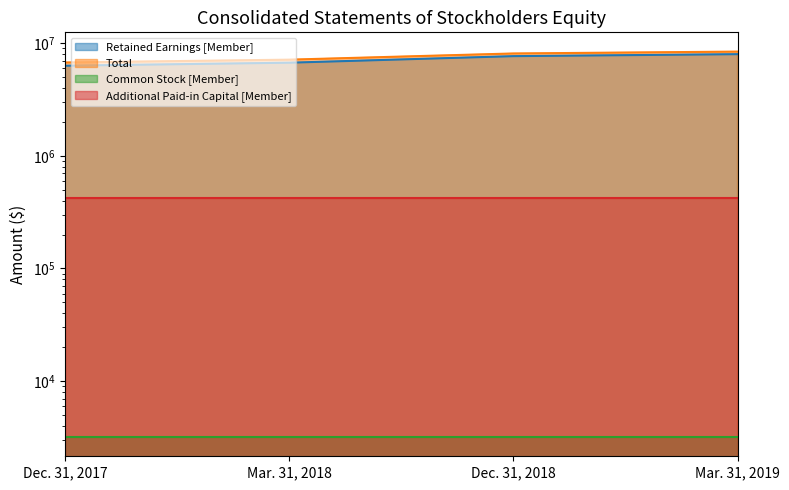

What is the spread (max minus min) of values at Mar. 31, 2019?

428873